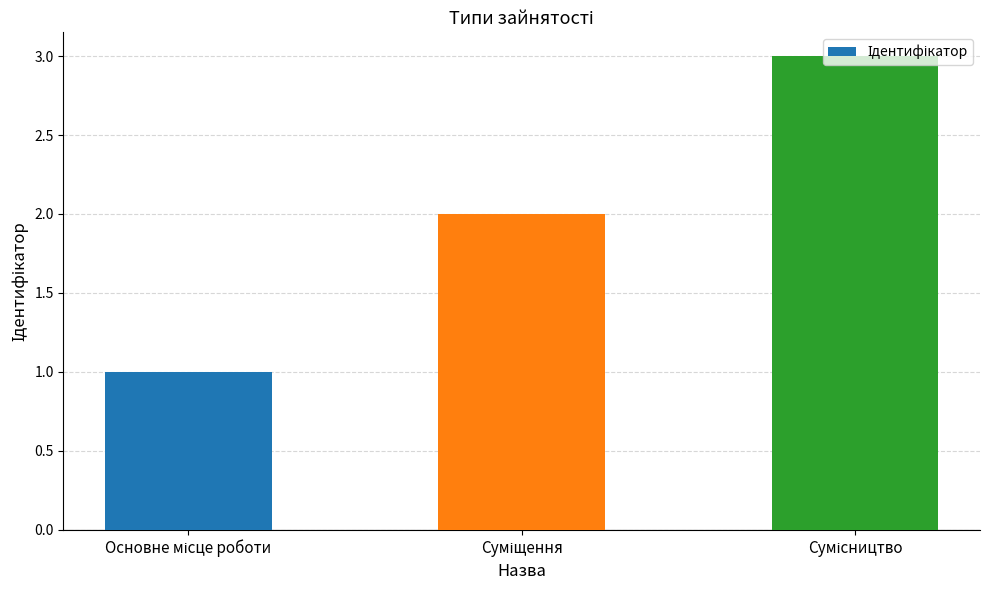

What is the greatest value displayed?

3